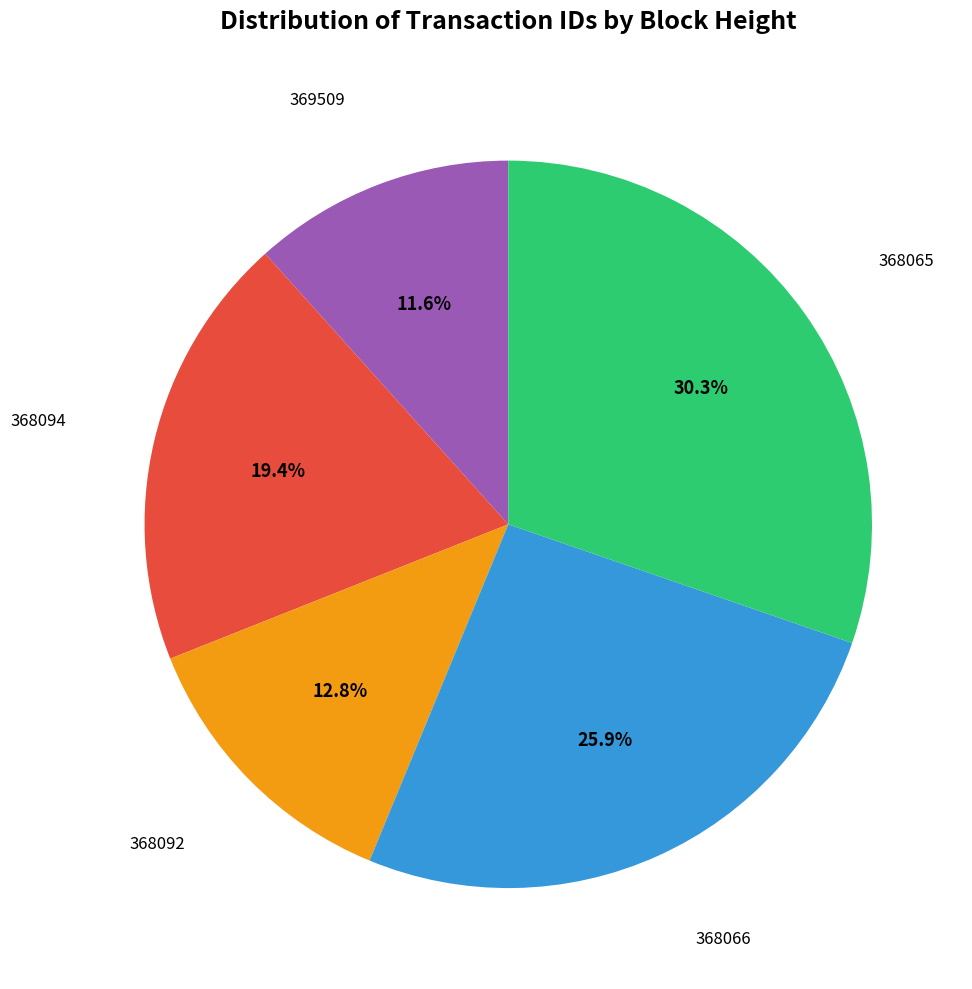

Is there a majority slice in this chart?

No